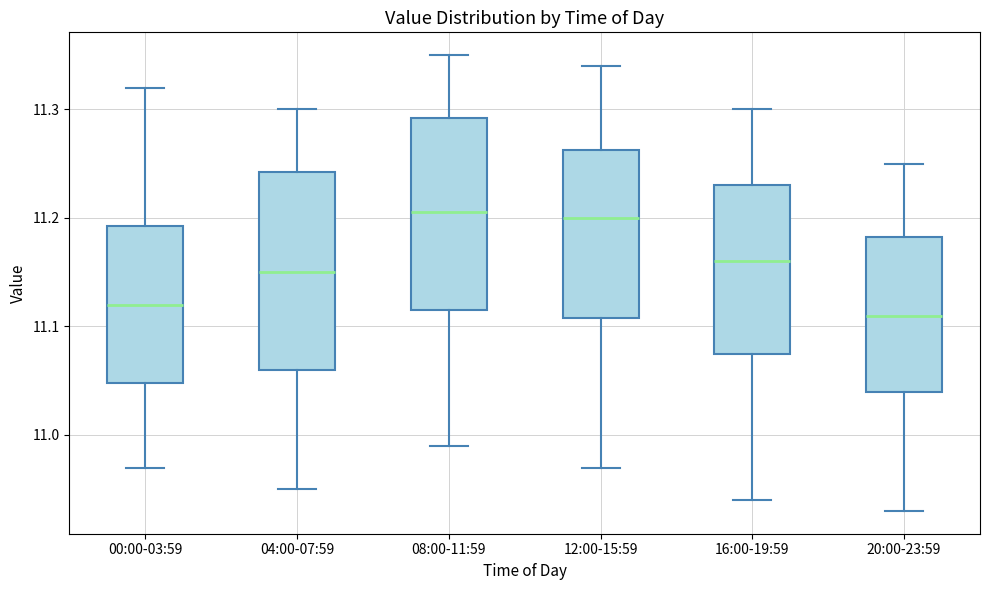

Where does the lower whisker of the box for 20:00-23:59 end on the y-axis? The values are not printed on the chart, so give them approximately, as read against the axis.

10.93